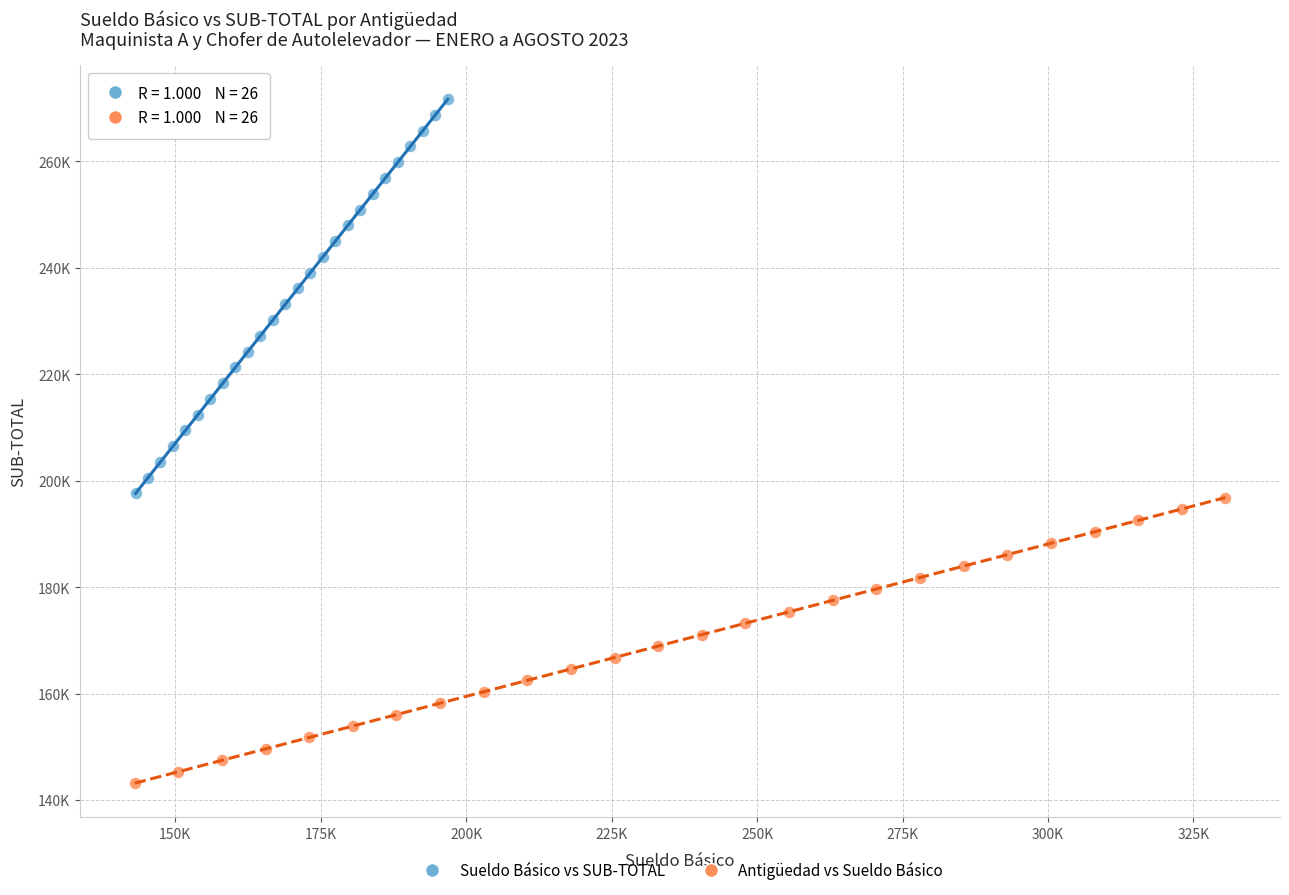

Which series has the largest Y range (max minus min)?

Sueldo Básico vs SUB-TOTAL